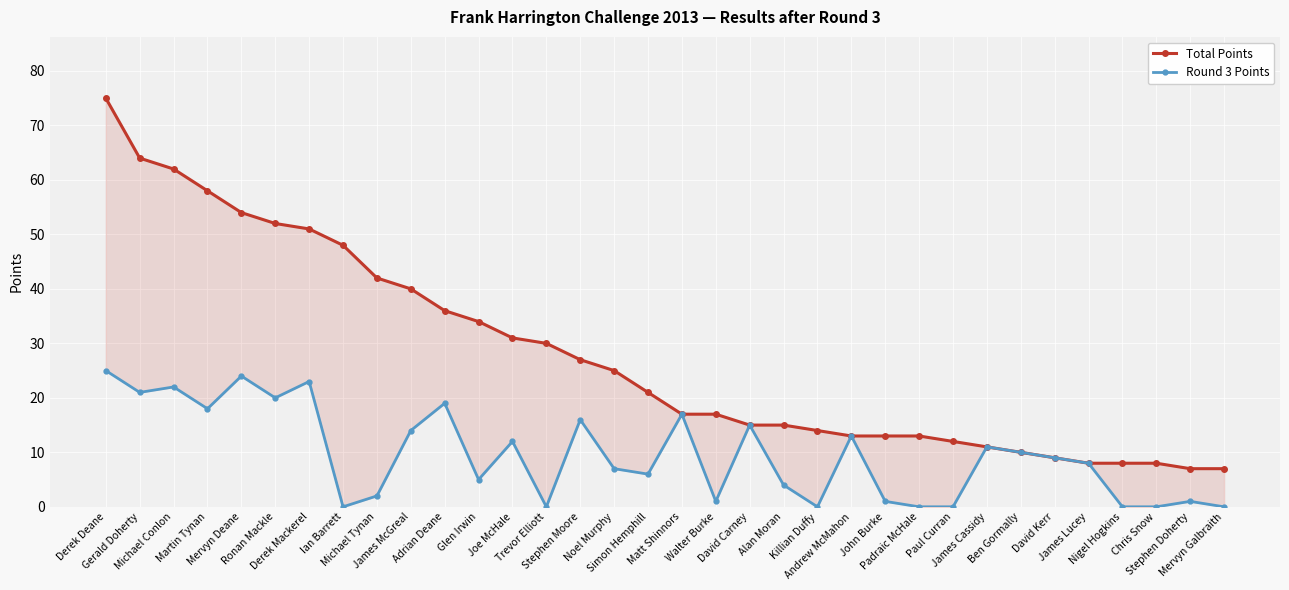

The Round 3 Points series shows 1 at John Burke. True or false?

True